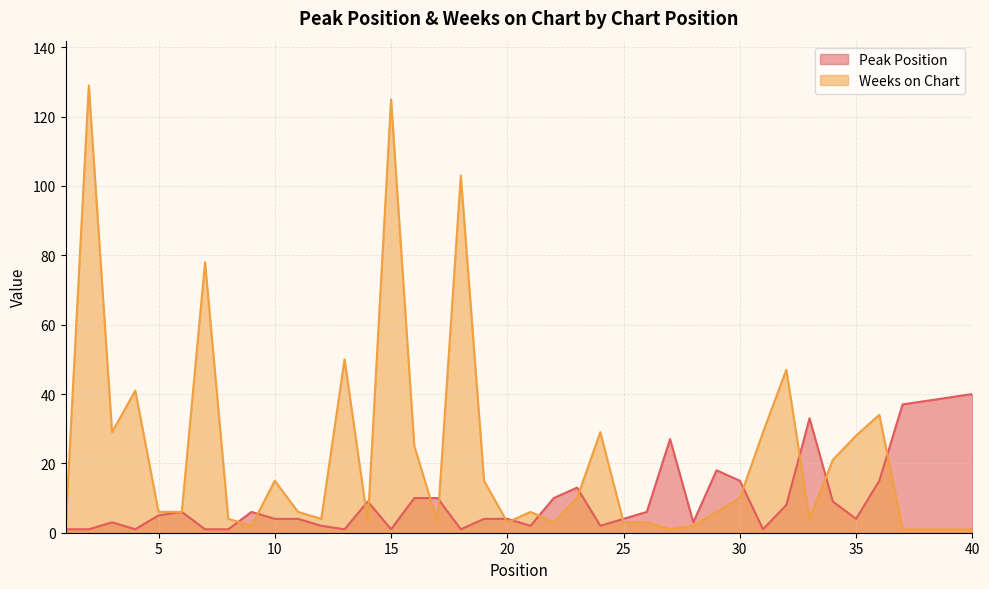

Where is the first local maximum for Peak Position?

3